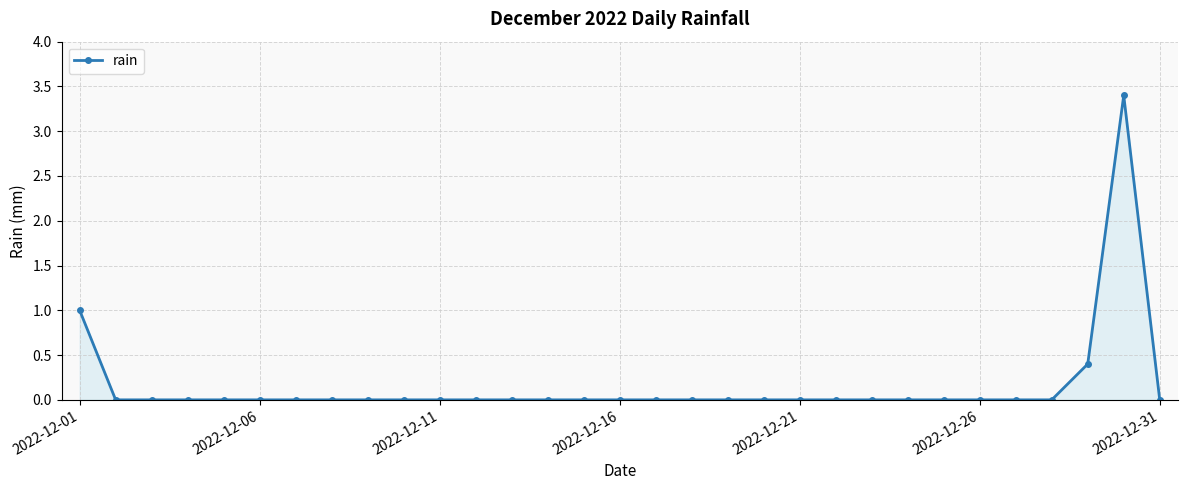

How many categories are shown in the chart?

31